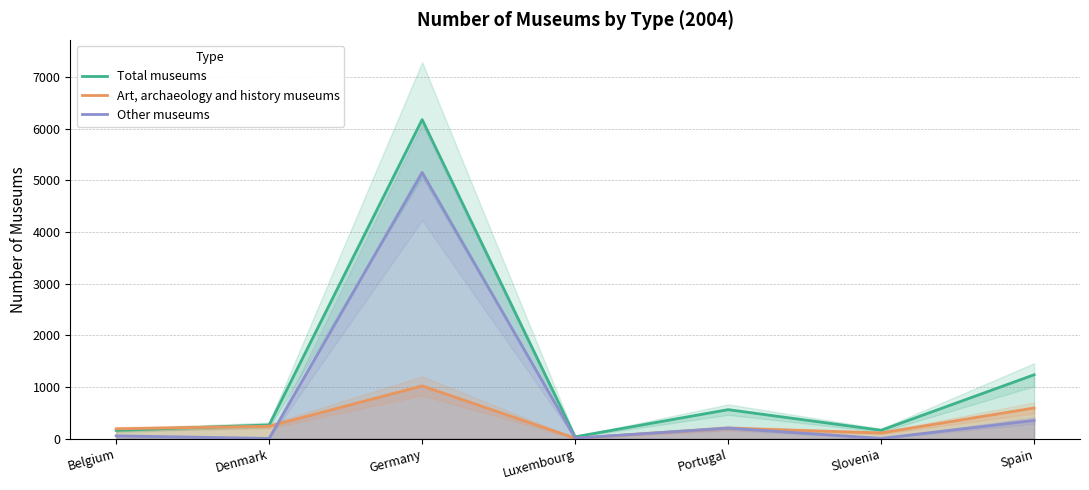

What value does the Other museums series have at Spain?

354